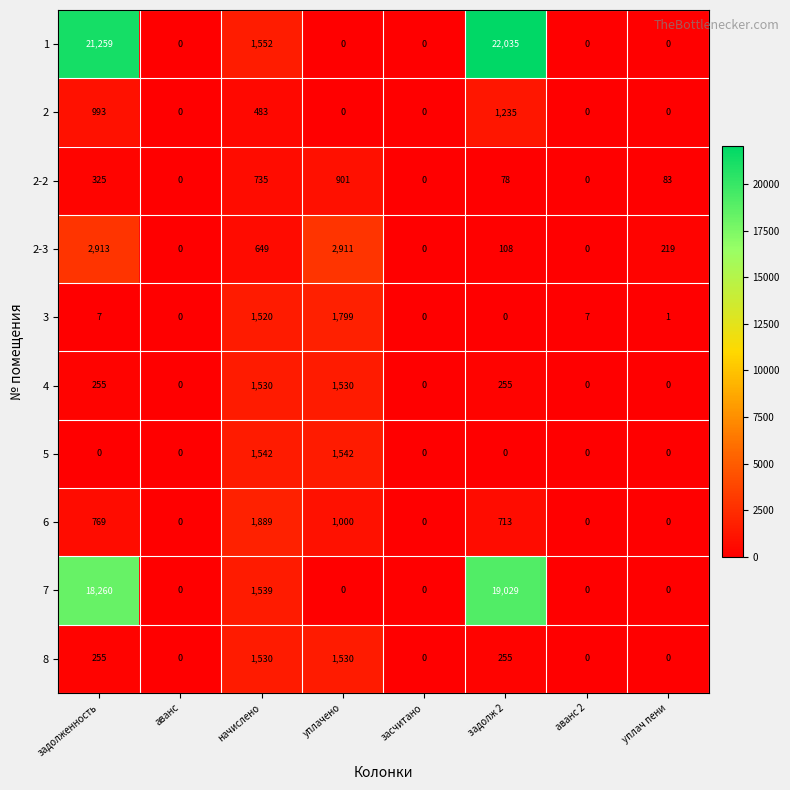

Count the number of categories in the chart.

8